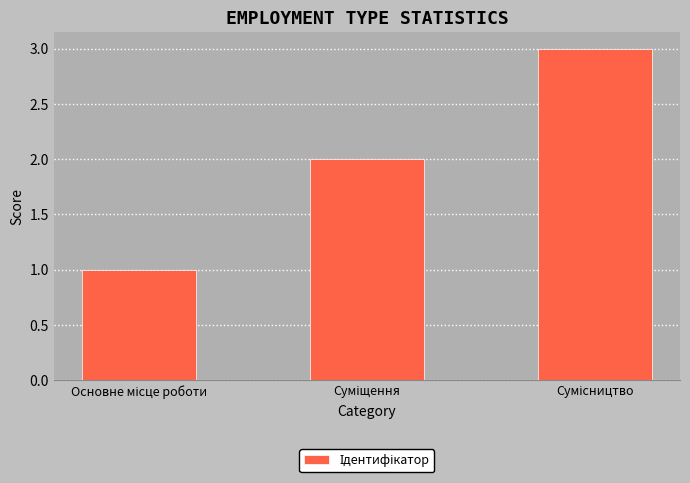

Count the values in the range 1 to 3.

3